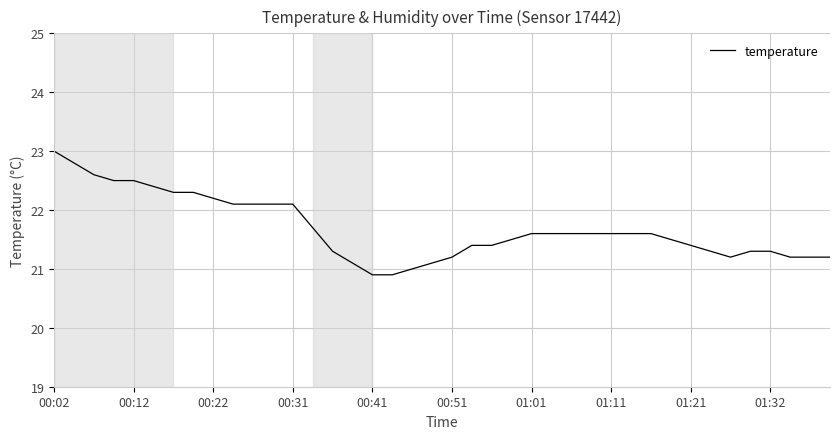

What is the maximum value shown in the chart?

23.0